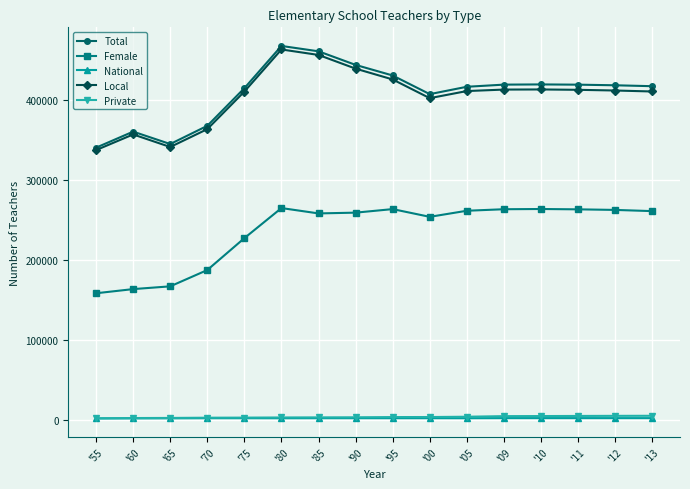

True or false: Local has more than 0 interior local peaks.

True